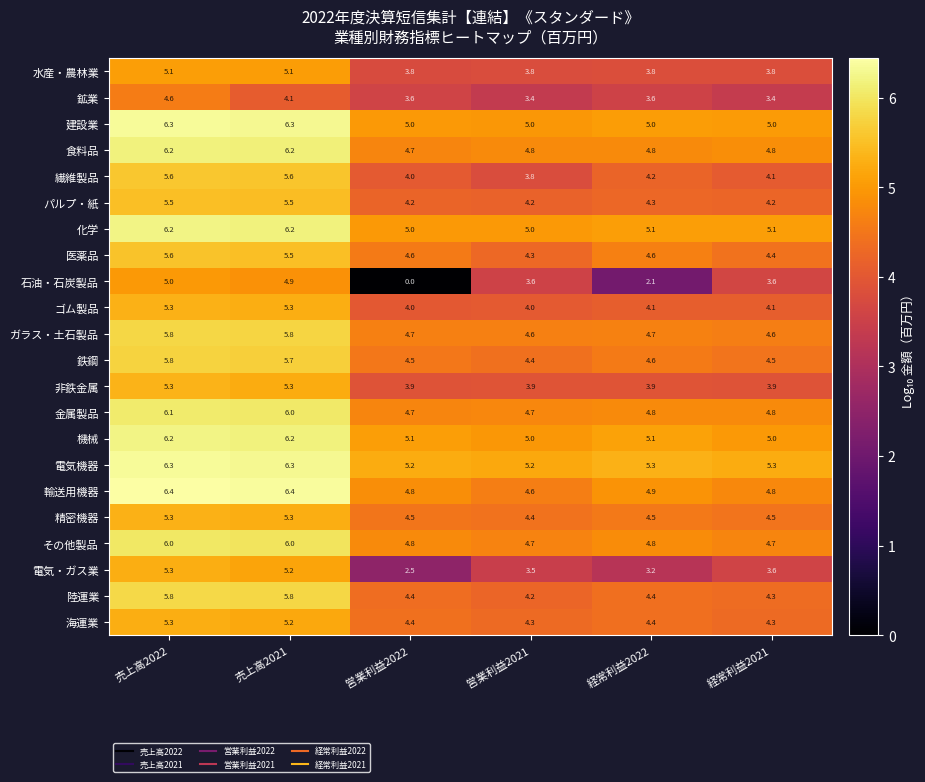

What is the approximate value of 化学 at 経常利益2021?

5.1